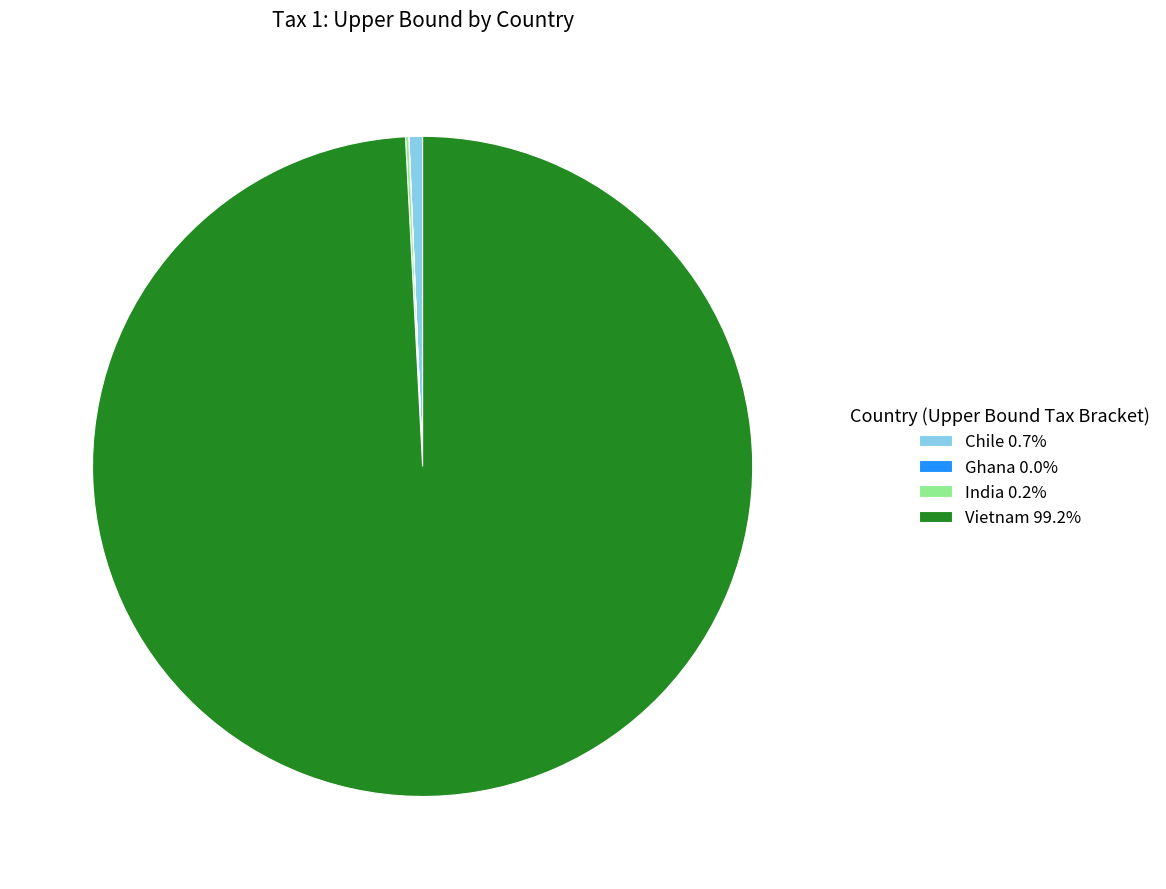

Which has a higher value, Vietnam or Chile?

Vietnam